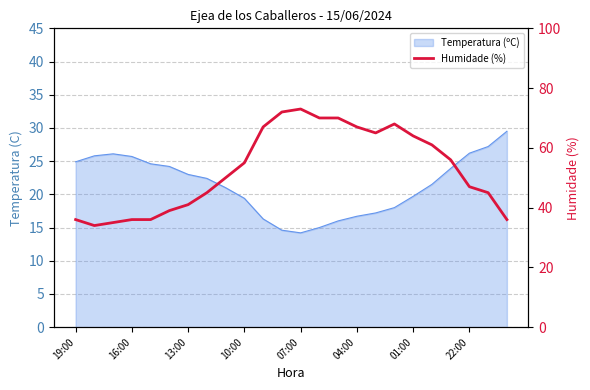

Which has a higher value, 22:00 or 13:00?

22:00